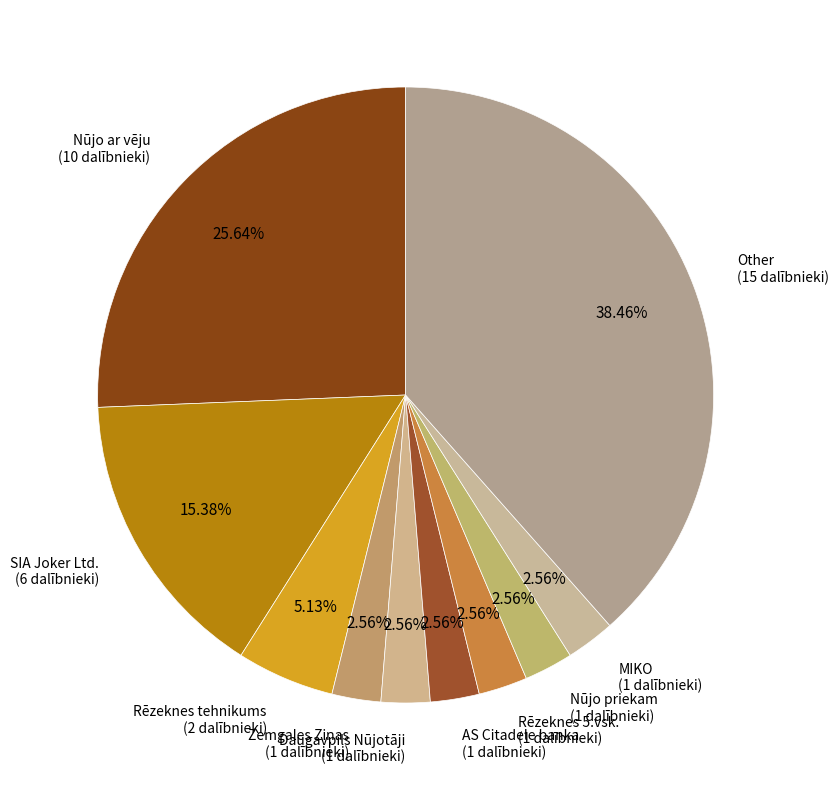

Is Nūjo ar vēju the majority of the pie?

No